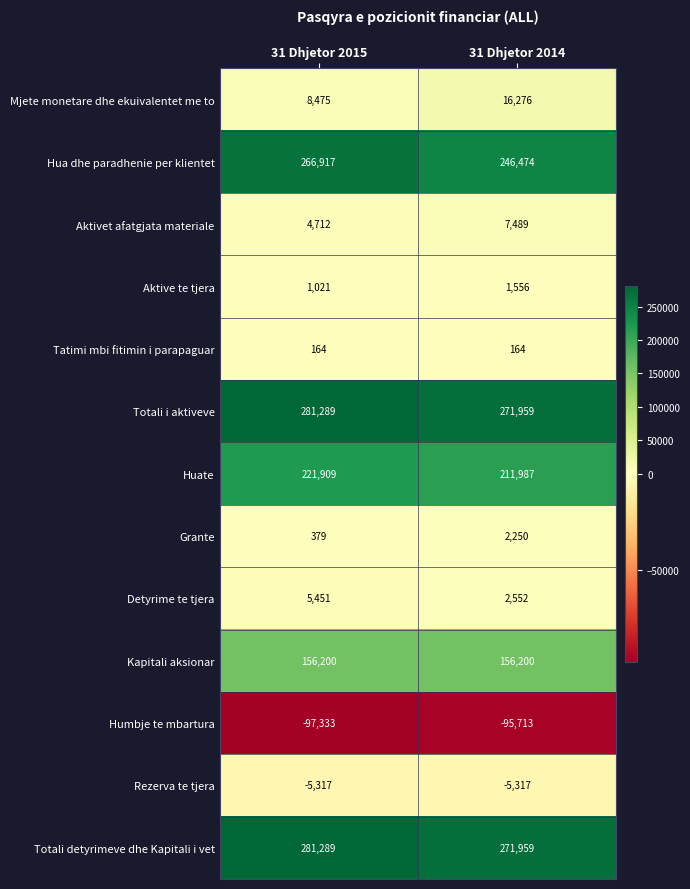

List the labels in order of Huate value, smallest first.

31 Dhjetor 2014, 31 Dhjetor 2015